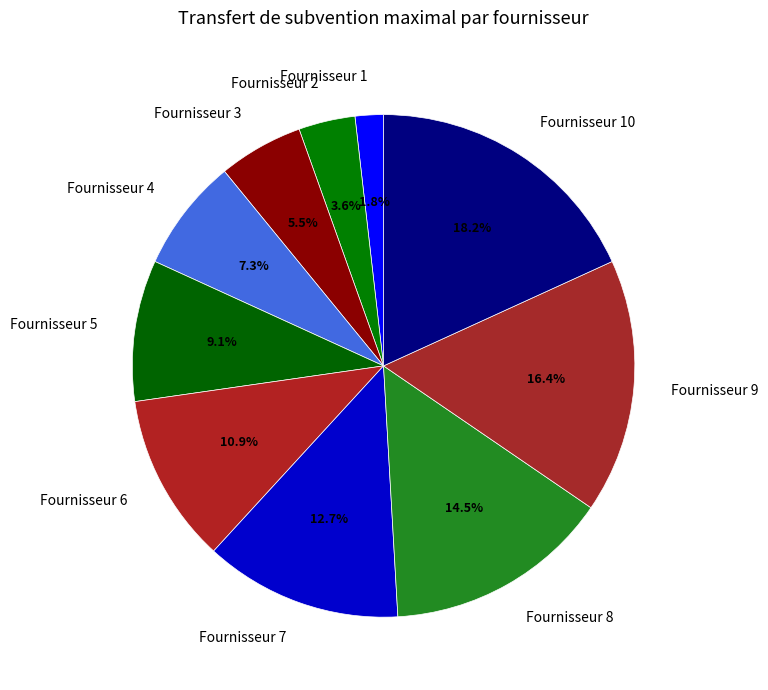

How many segments does this pie chart have?

10